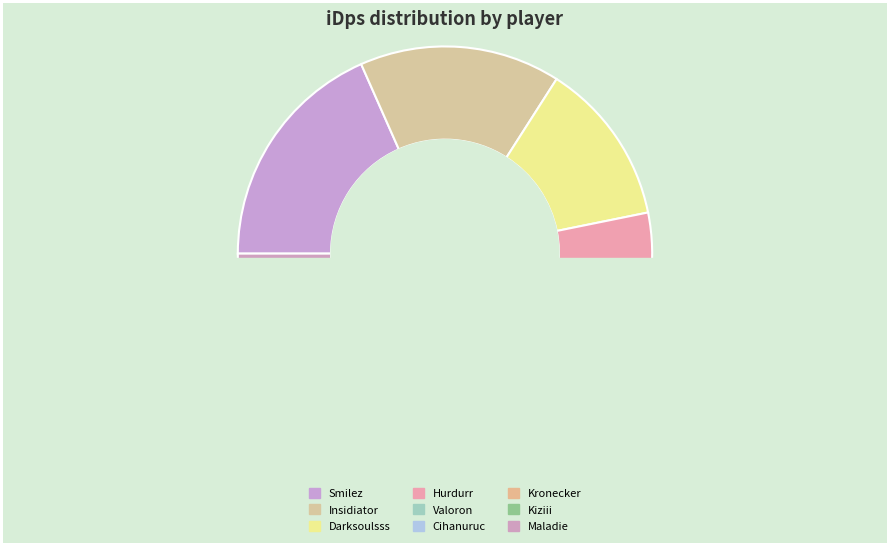

How many segments does this pie chart have?

9